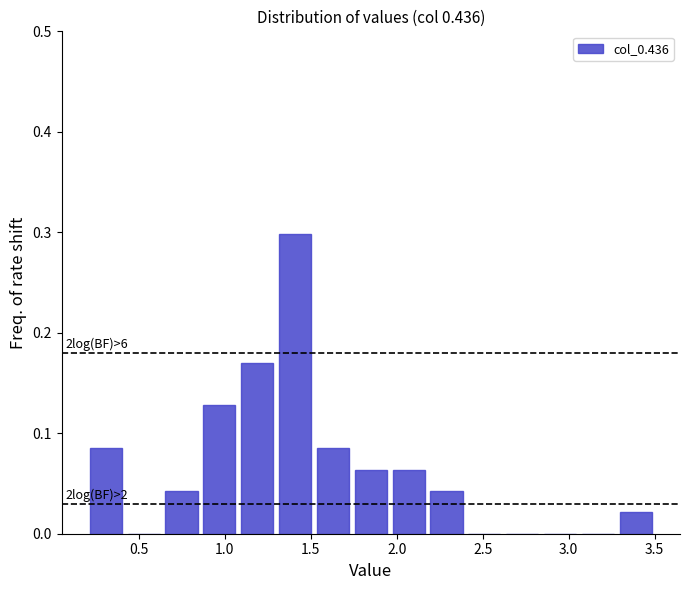

Over which range of the x-axis is the bar tallest?

1.30 to 1.52